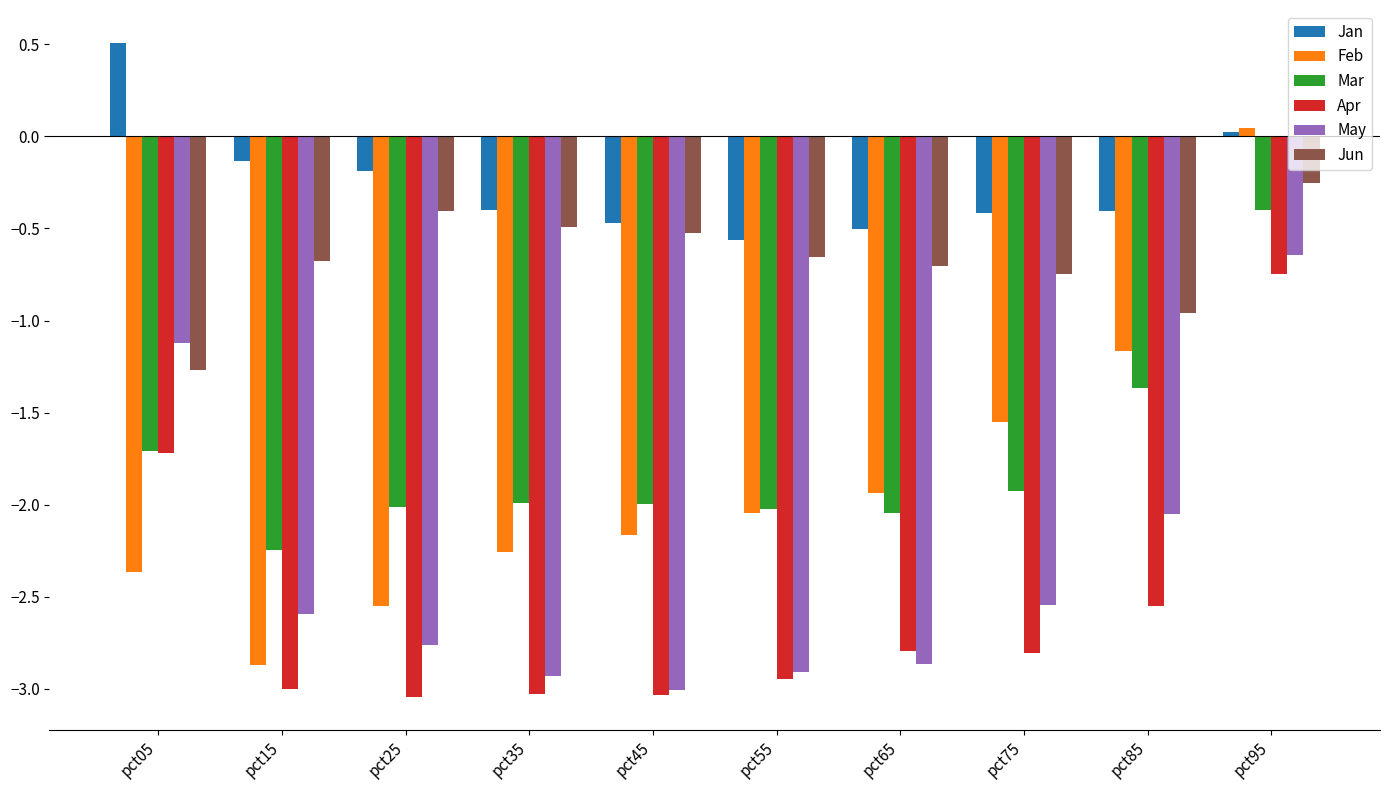

At which category is the sum across all series the highest?

pct95